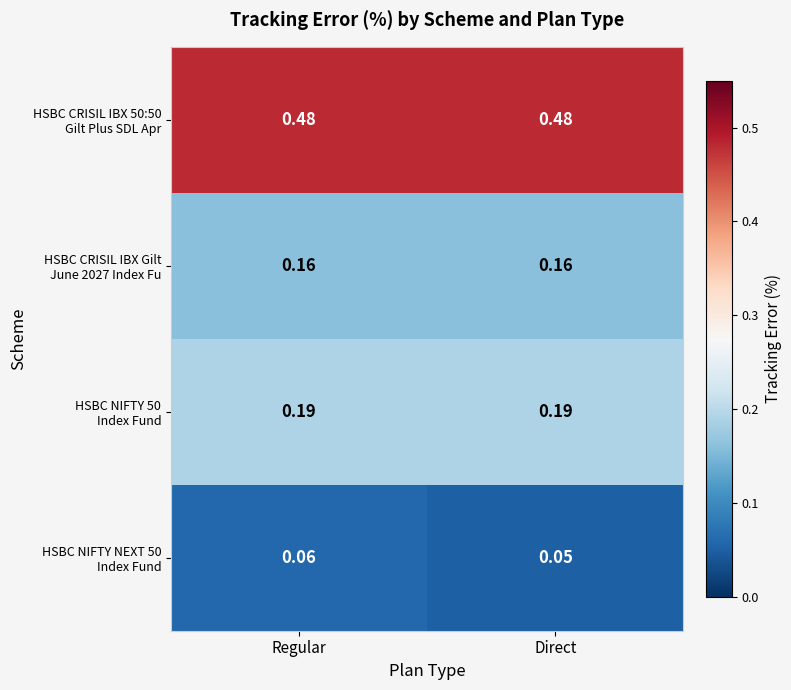

At which category is the sum across all series the highest?

Regular